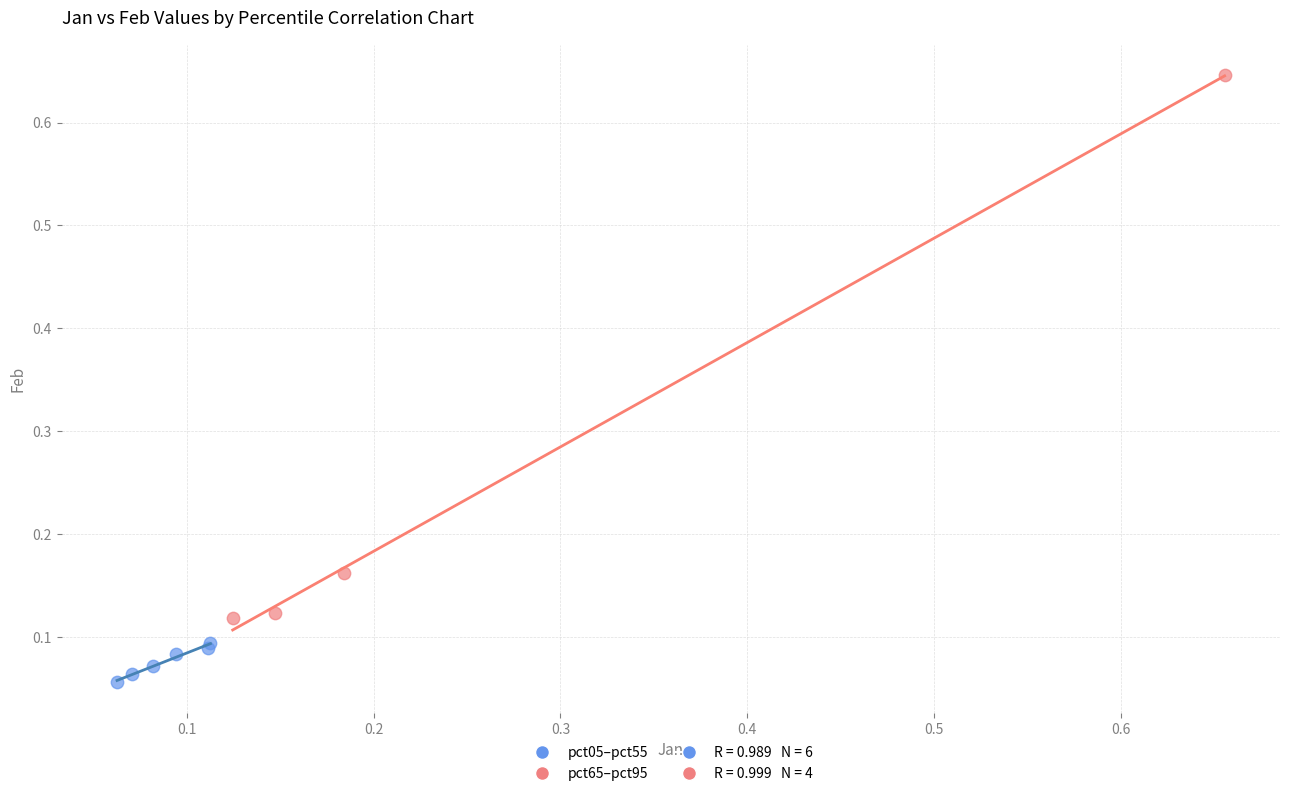

Which series reaches the maximum Y coordinate?

pct65–pct95